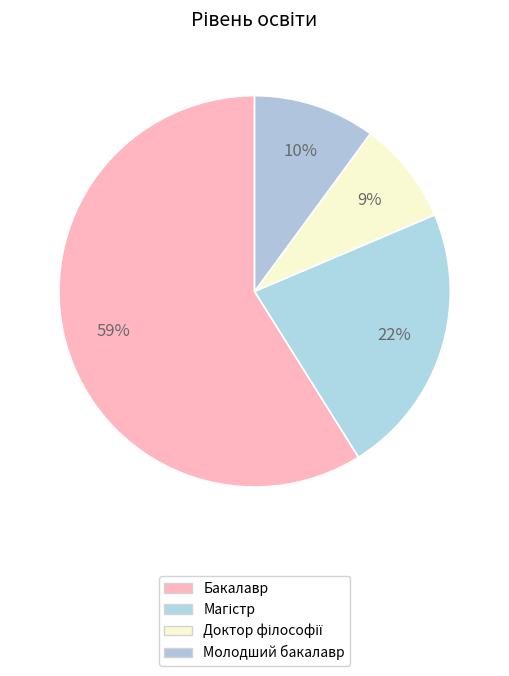

To the nearest percent, what is the difference between the Магістр and Бакалавр slice percentages?

36%